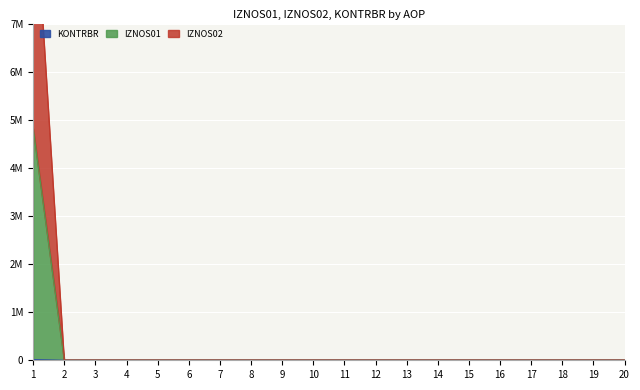

Rank the series at 13 from lowest to highest value.

IZNOS01, IZNOS02, KONTRBR